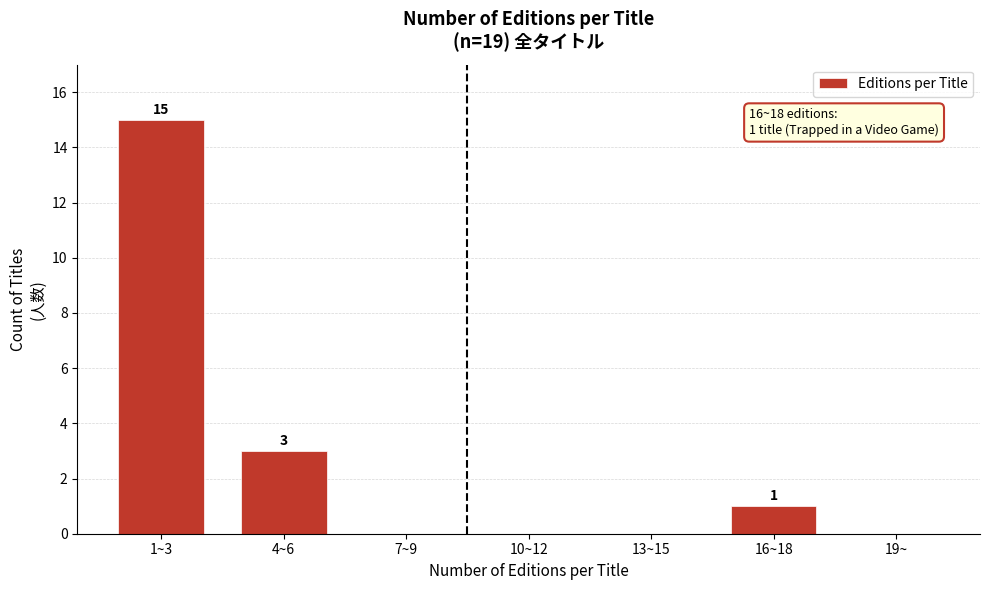

Reading left to right, transcribe all the data shown in this chart.

1~3=15	4~6=3	7~9=0	10~12=0	13~15=0	16~18=1	19~=0